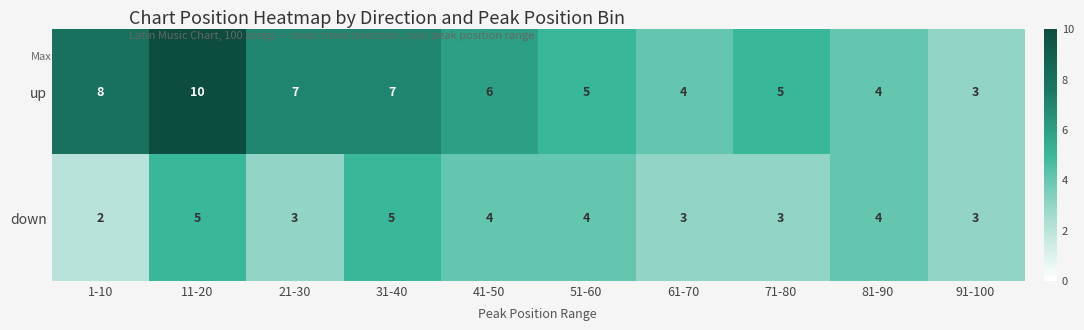

Reading left to right, extract all data points from this chart.

up: 1-10=8	11-20=10	21-30=7	31-40=7	41-50=6	51-60=5	61-70=4	71-80=5	81-90=4	91-100=3
down: 1-10=2	11-20=5	21-30=3	31-40=5	41-50=4	51-60=4	61-70=3	71-80=3	81-90=4	91-100=3